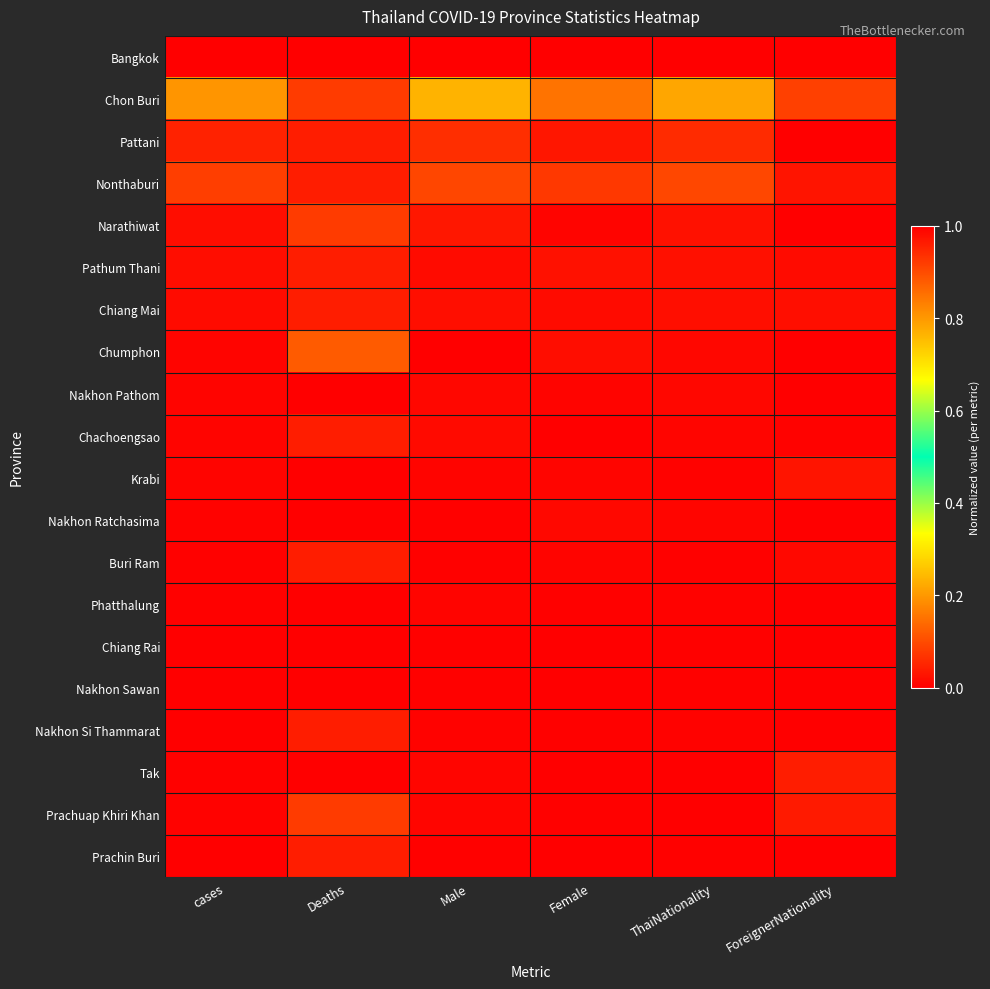

Reading left to right, what are all the values shown in this chart?

Bangkok: cases=1.0	Deaths=1.0	Male=1.0	Female=1.0	ThaiNationality=1.0	ForeignerNationality=1.0
Chon Buri: cases=0.2	Deaths=0.1	Male=0.2	Female=0.2	ThaiNationality=0.2	ForeignerNationality=0.1
Pattani: cases=0.0	Deaths=0.0	Male=0.1	Female=0.0	ThaiNationality=0.1	ForeignerNationality=0.0
Nonthaburi: cases=0.1	Deaths=0.0	Male=0.1	Female=0.1	ThaiNationality=0.1	ForeignerNationality=0.0
Narathiwat: cases=0.0	Deaths=0.1	Male=0.0	Female=0.0	ThaiNationality=0.0	ForeignerNationality=0.0
Pathum Thani: cases=0.0	Deaths=0.0	Male=0.0	Female=0.0	ThaiNationality=0.0	ForeignerNationality=0.0
Chiang Mai: cases=0.0	Deaths=0.0	Male=0.0	Female=0.0	ThaiNationality=0.0	ForeignerNationality=0.0
Chumphon: cases=0.0	Deaths=0.1	Male=0.0	Female=0.0	ThaiNationality=0.0	ForeignerNationality=0.0
Nakhon Pathom: cases=0.0	Deaths=0.0	Male=0.0	Female=0.0	ThaiNationality=0.0	ForeignerNationality=0.0
Chachoengsao: cases=0.0	Deaths=0.0	Male=0.0	Female=0.0	ThaiNationality=0.0	ForeignerNationality=0.0
Krabi: cases=0.0	Deaths=0.0	Male=0.0	Female=0.0	ThaiNationality=0.0	ForeignerNationality=0.0
Nakhon Ratchasima: cases=0.0	Deaths=0.0	Male=0.0	Female=0.0	ThaiNationality=0.0	ForeignerNationality=0.0
Buri Ram: cases=0.0	Deaths=0.0	Male=0.0	Female=0.0	ThaiNationality=0.0	ForeignerNationality=0.0
Phatthalung: cases=0.0	Deaths=0.0	Male=0.0	Female=0.0	ThaiNationality=0.0	ForeignerNationality=0.0
Chiang Rai: cases=0.0	Deaths=0.0	Male=0.0	Female=0.0	ThaiNationality=0.0	ForeignerNationality=0.0
Nakhon Sawan: cases=0.0	Deaths=0.0	Male=0.0	Female=0.0	ThaiNationality=0.0	ForeignerNationality=0.0
Nakhon Si Thammarat: cases=0.0	Deaths=0.0	Male=0.0	Female=0.0	ThaiNationality=0.0	ForeignerNationality=0.0
Tak: cases=0.0	Deaths=0.0	Male=0.0	Female=0.0	ThaiNationality=0.0	ForeignerNationality=0.0
Prachuap Khiri Khan: cases=0.0	Deaths=0.1	Male=0.0	Female=0.0	ThaiNationality=0.0	ForeignerNationality=0.0
Prachin Buri: cases=0.0	Deaths=0.0	Male=0.0	Female=0.0	ThaiNationality=0.0	ForeignerNationality=0.0